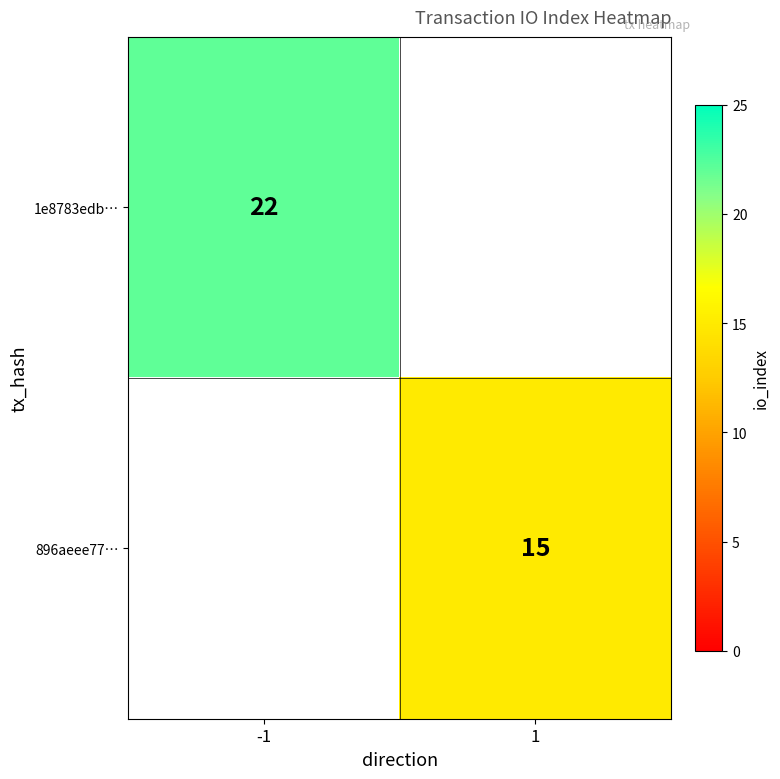

The 896aeee77… series shows 15 at 1. True or false?

True